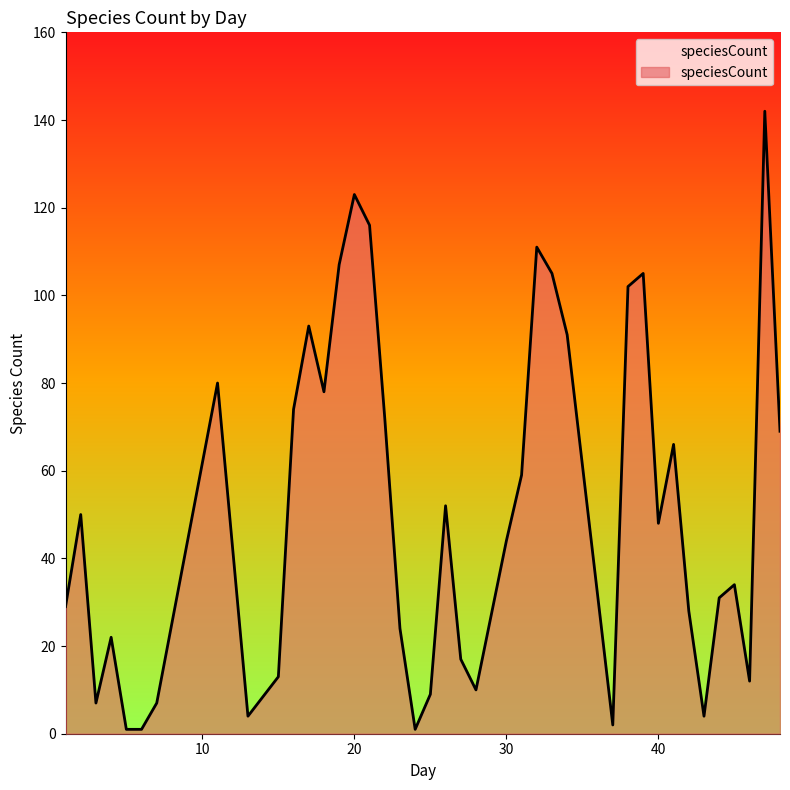

The value at 2 is 50. True or false?

True